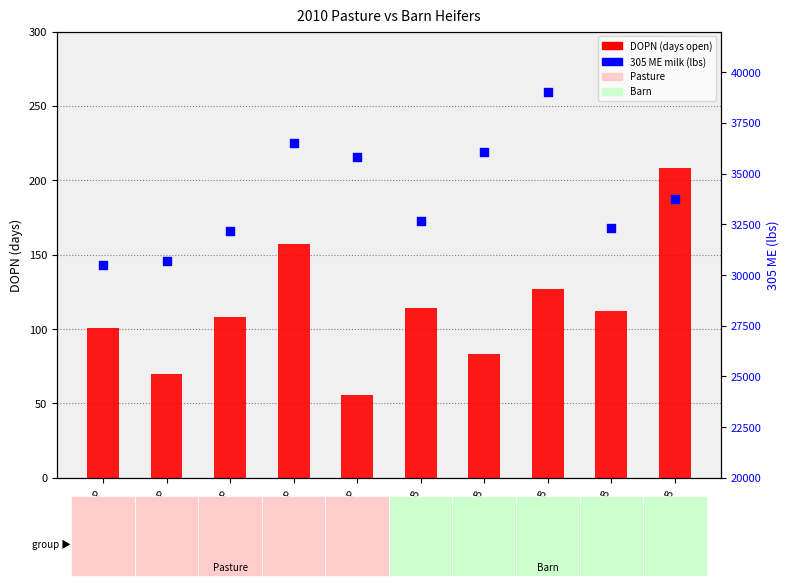

Which series has the widest spread of Y values?

305ME